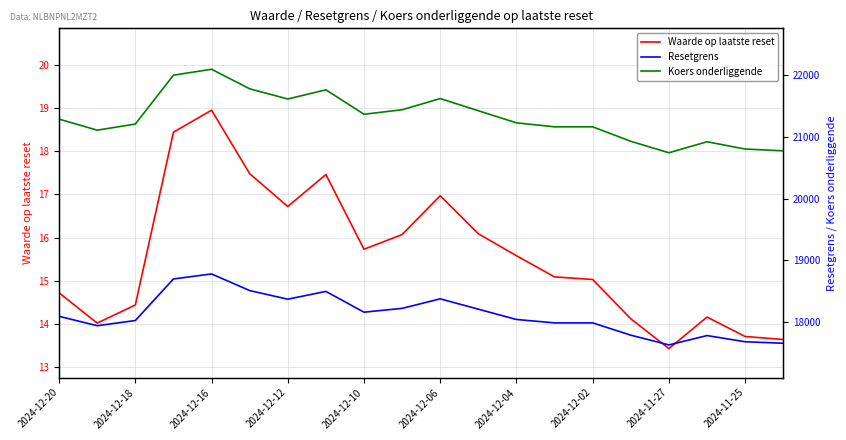

How many lines are shown in the chart?

3